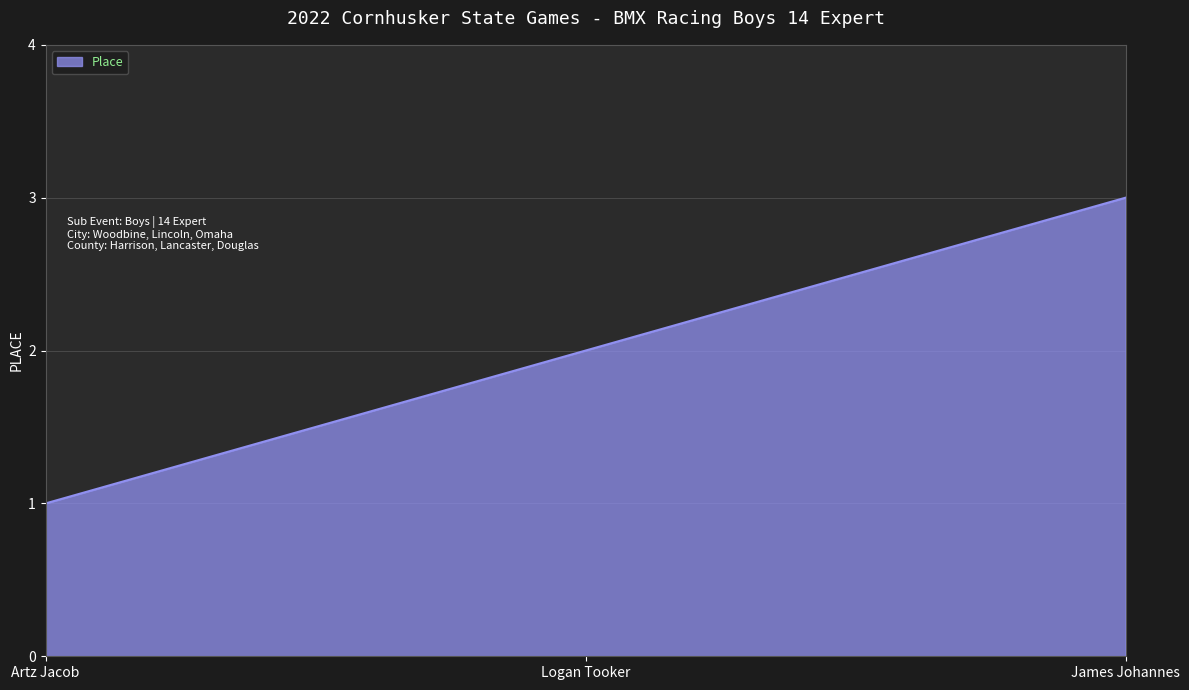

What is the difference between the maximum and minimum values?

2